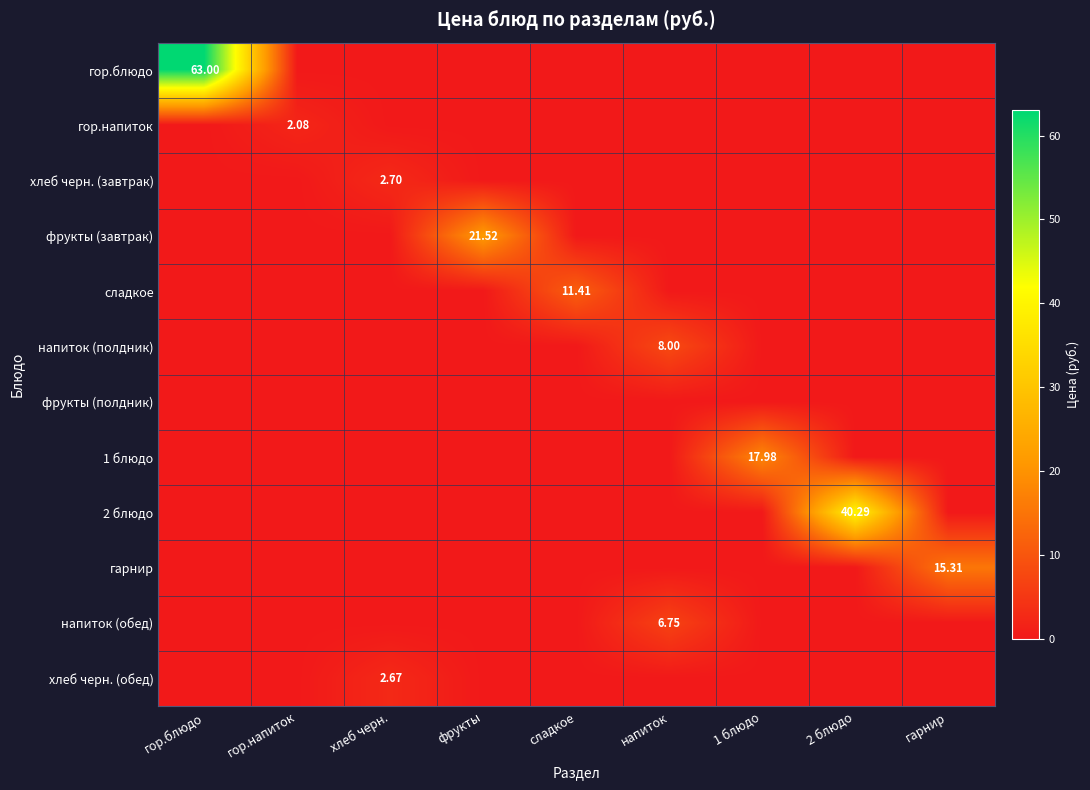

Rank the series at сладкое from lowest to highest value.

гор.блюдо, гор.напиток, хлеб черн. (завтрак), фрукты (завтрак), напиток (полдник), фрукты (полдник), 1 блюдо, 2 блюдо, гарнир, напиток (обед), хлеб черн. (обед), сладкое